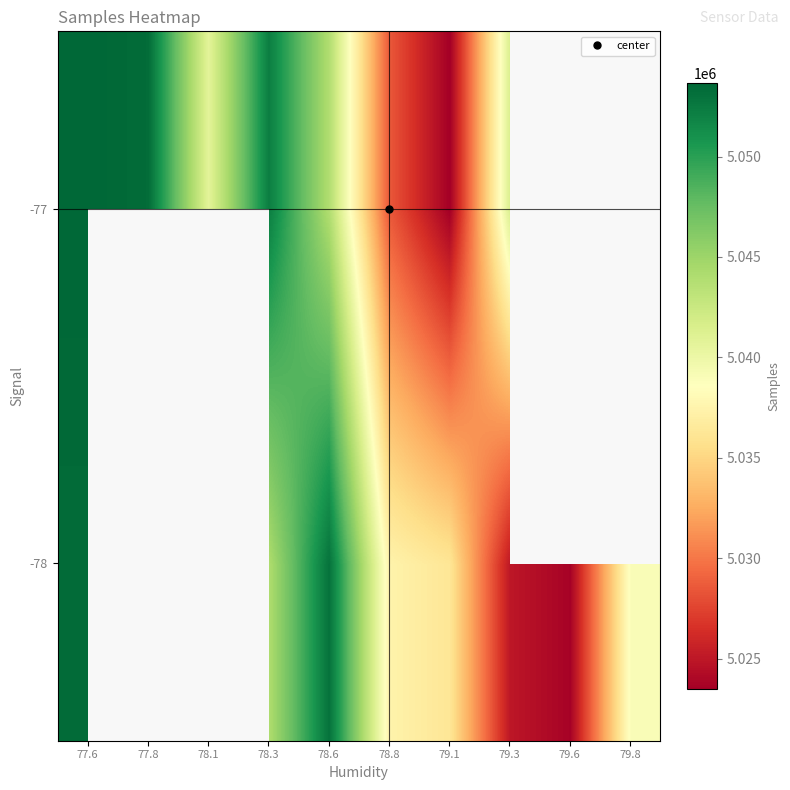

At which category does the chart reach its peak across all series?

77.6